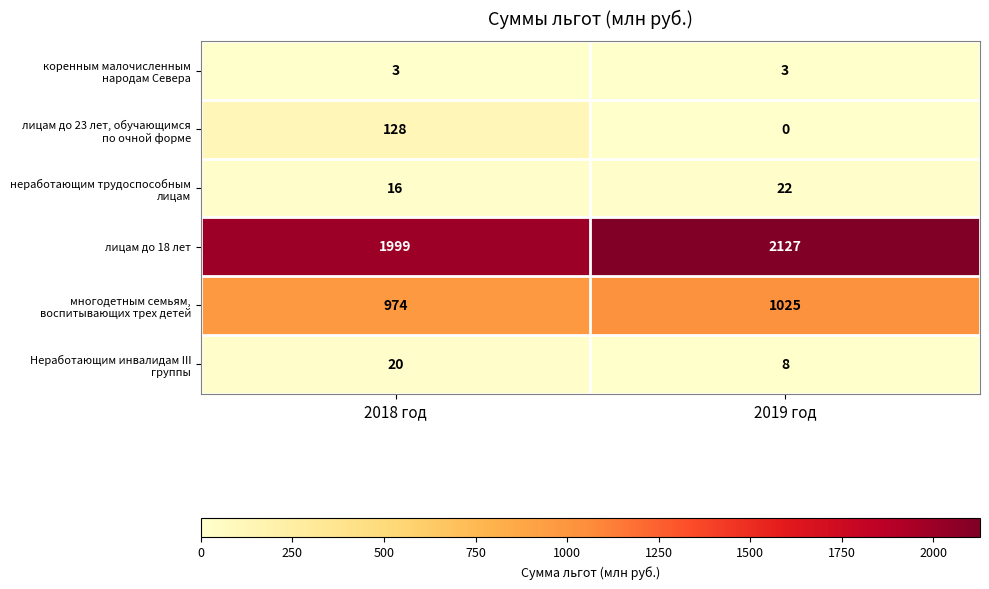

At which category is the sum across all series the highest?

2019 год